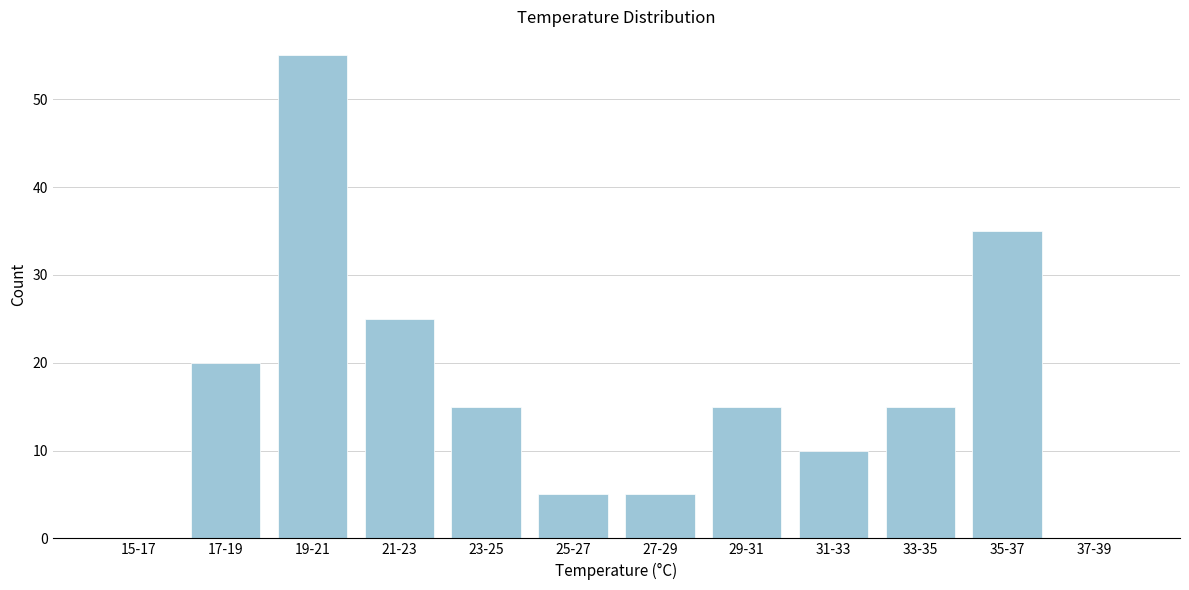

Reading right to left, extract all data points from this chart.

37-39=0	35-37=35	33-35=15	31-33=10	29-31=15	27-29=5	25-27=5	23-25=15	21-23=25	19-21=55	17-19=20	15-17=0